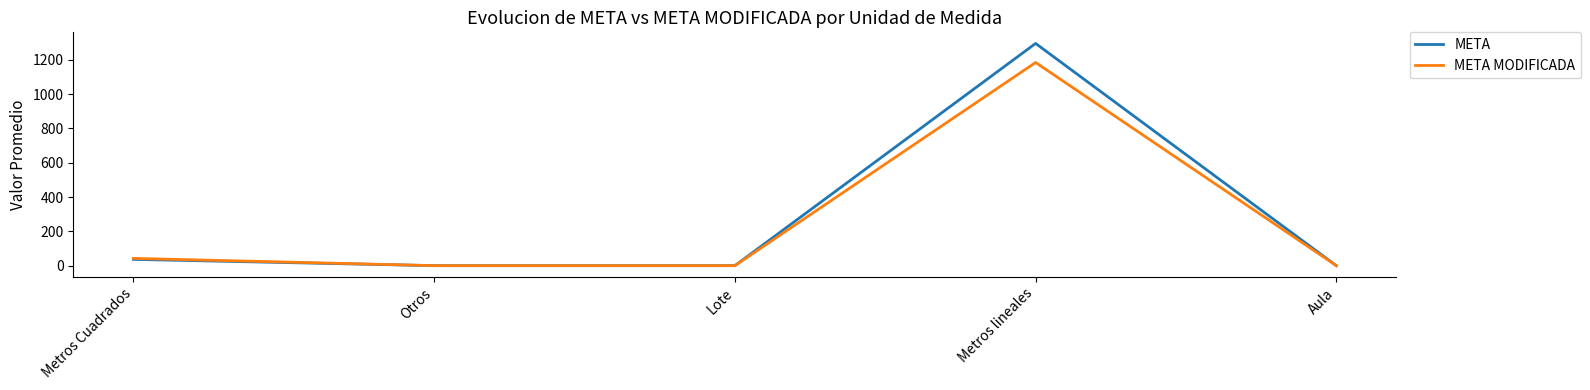

What is the maximum value for META?

1295.0